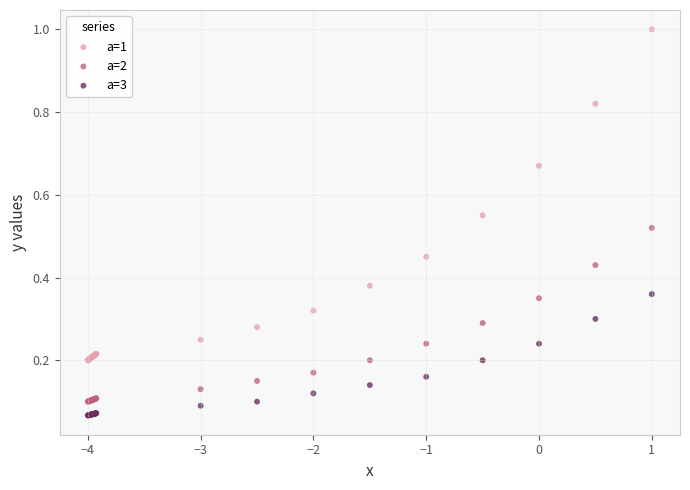

Which series contains the highest Y value?

a=1